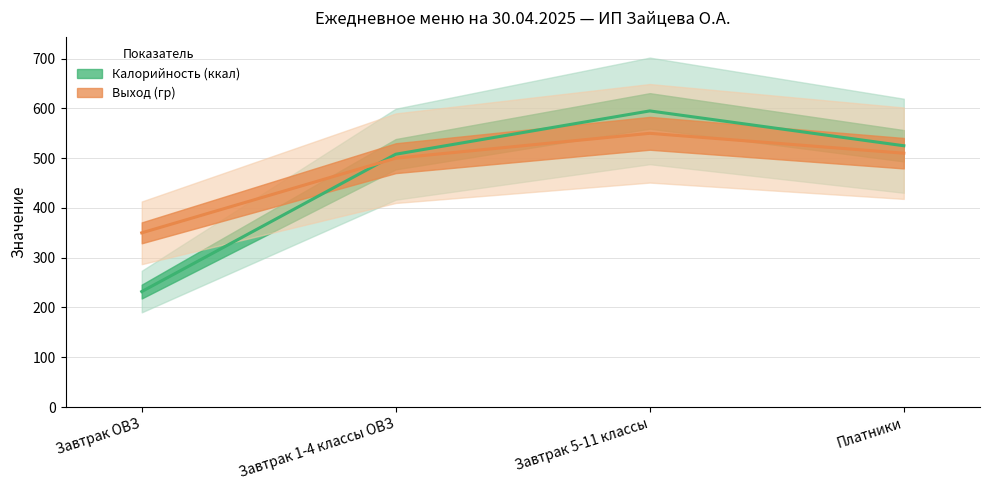

Between Завтрак ОВЗ and Платники, which series saw the biggest shift?

Калорийность (ккал) (центр)